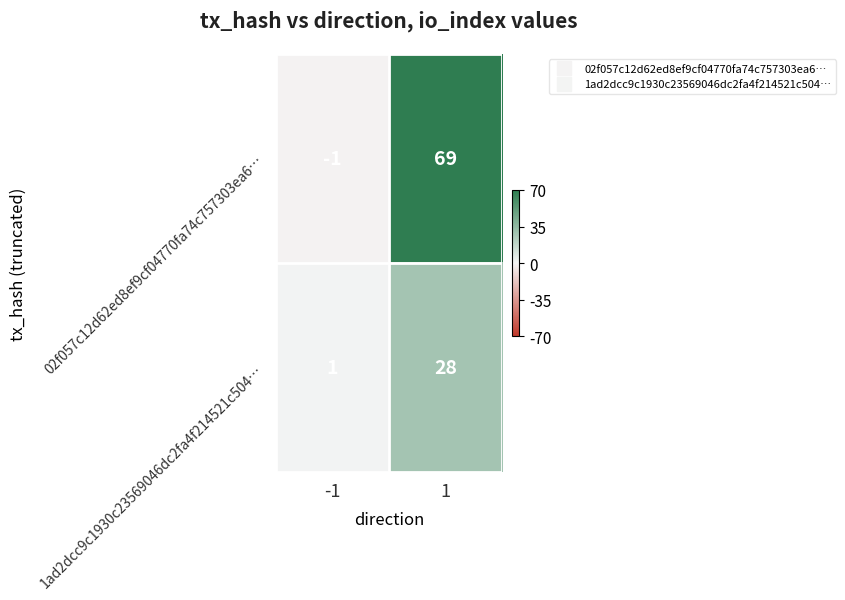

What is the greatest value displayed?

69